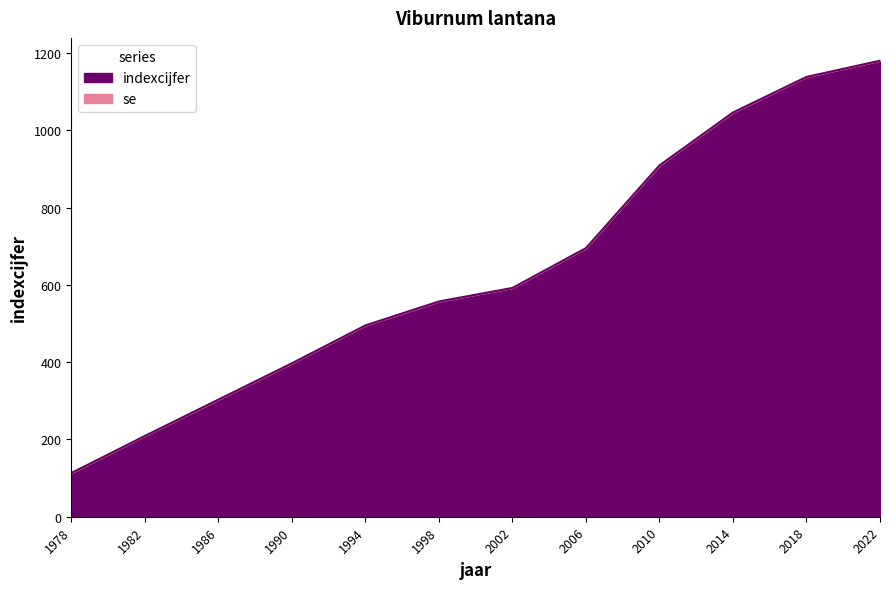

List the labels in order of value, smallest first.

1978, 1982, 1986, 1990, 1994, 1998, 2002, 2006, 2010, 2014, 2018, 2022